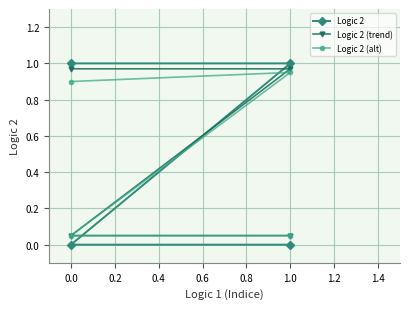

True or false: Logic 2 (alt) has more than 0 points higher than both neighbors.

True